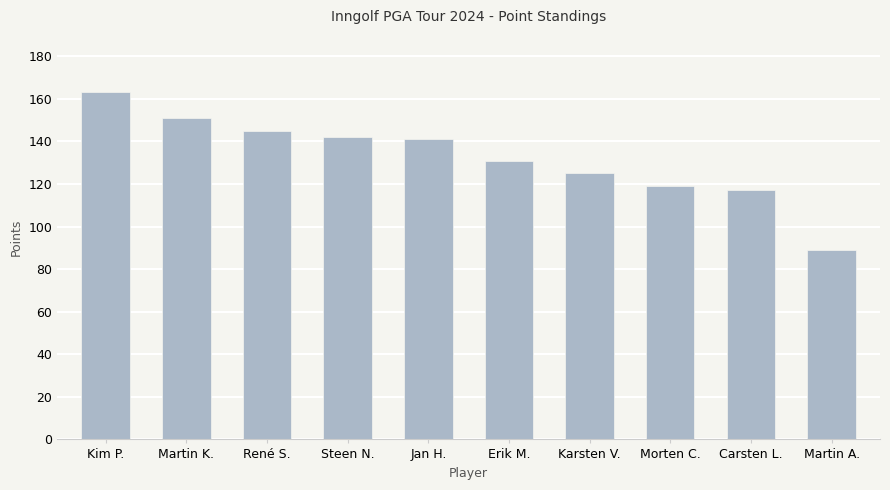

The value at Kim P. is 35. True or false?

False